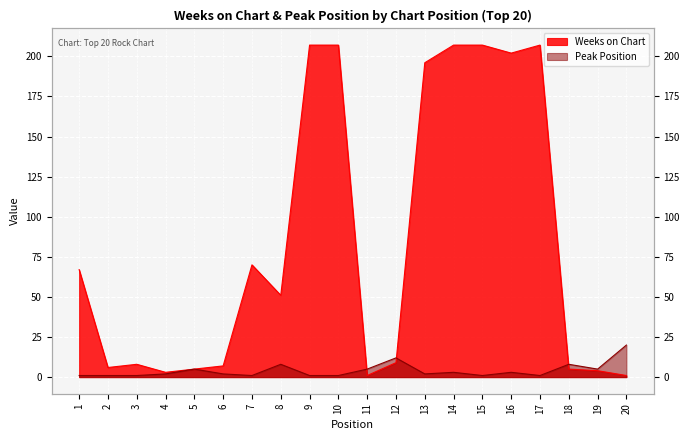

Reading left to right, list all the values displayed in this chart.

Weeks on Chart: 1=67	2=6	3=8	4=3	5=5	6=7	7=70	8=51	9=207	10=207	11=1	12=9	13=196	14=207	15=207	16=202	17=207	18=5	19=4	20=1
Peak Position: 1=1	2=1	3=1	4=2	5=5	6=2	7=1	8=8	9=1	10=1	11=5	12=12	13=2	14=3	15=1	16=3	17=1	18=8	19=5	20=20